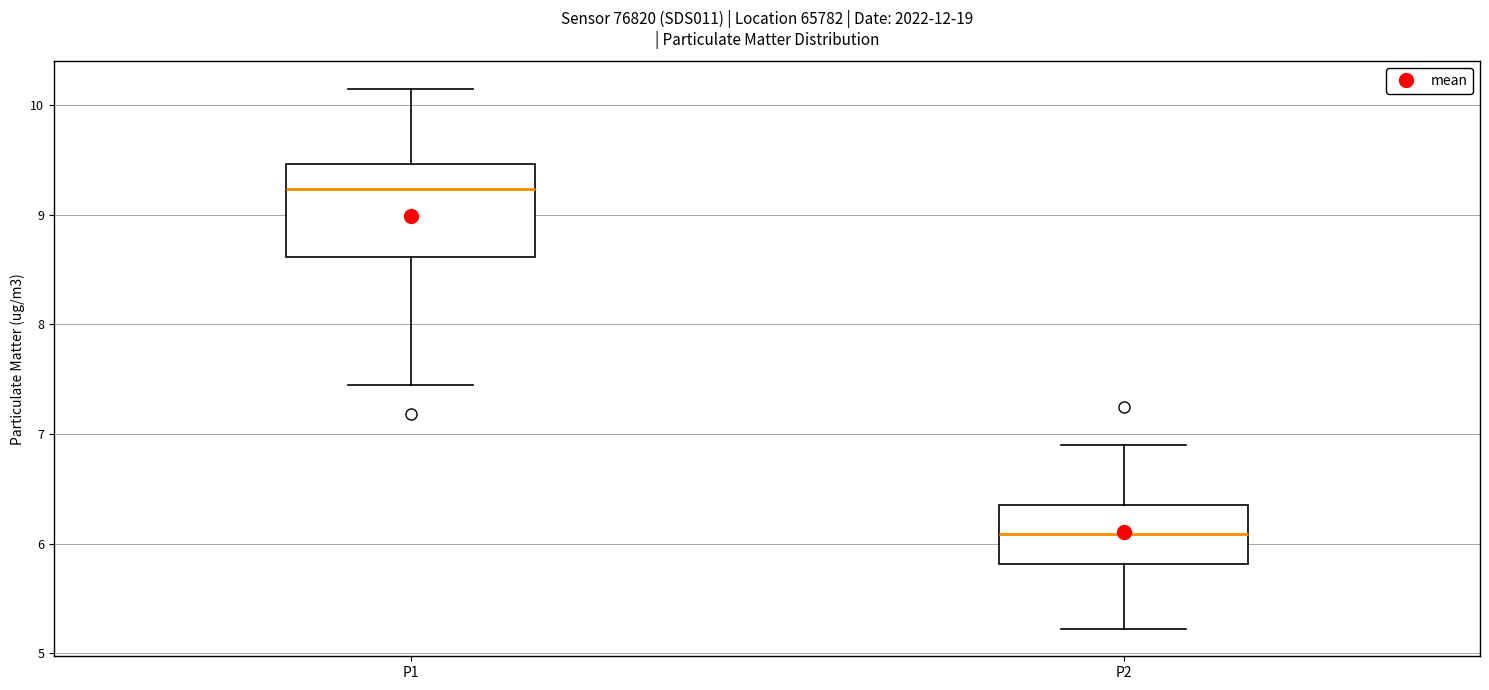

Reading left to right, transcribe this box plot: for each box, give where its median line is, the range the box spans, and where its two whiskers end, as read against the y-axis. The values are not printed on the chart, so give them approximately, as read against the axis.

P1: median 9.2, box 8.6 to 9.5, whiskers 7.5 to 10.2
P2: median 6.1, box 5.8 to 6.4, whiskers 5.2 to 6.9